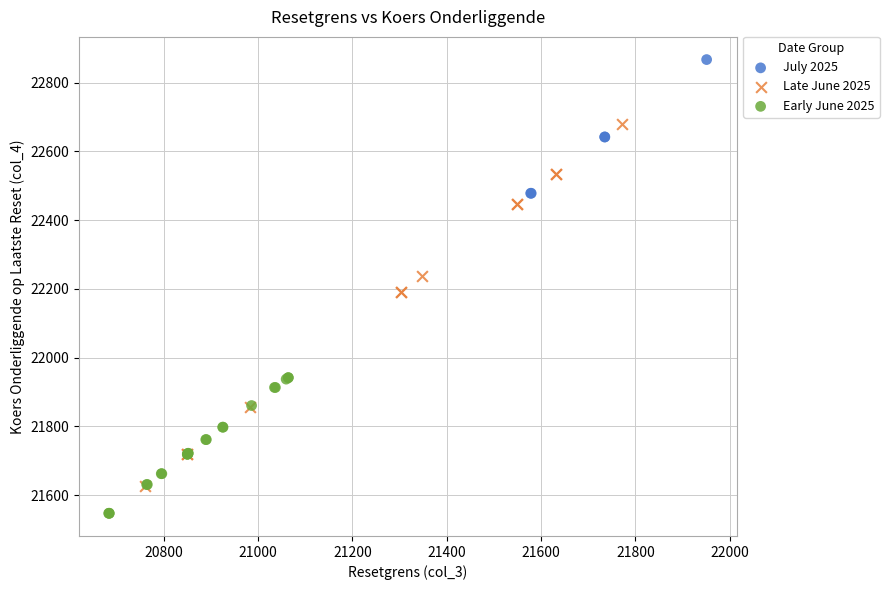

Which series contains the lowest Y value?

Early June 2025